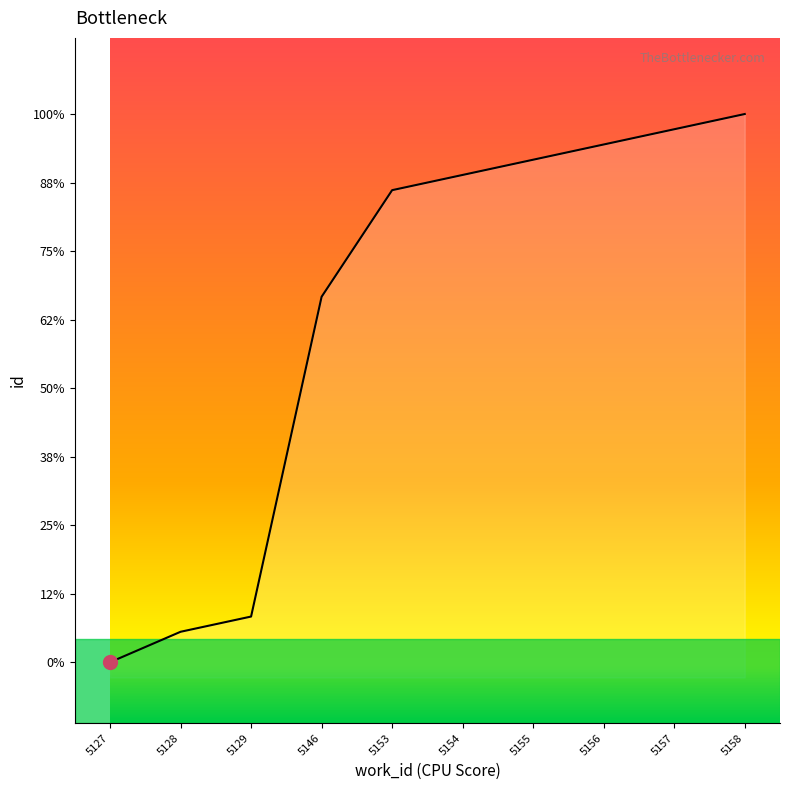

Rank the categories by value from highest to lowest.

5158, 5157, 5156, 5155, 5154, 5153, 5146, 5129, 5128, 5127